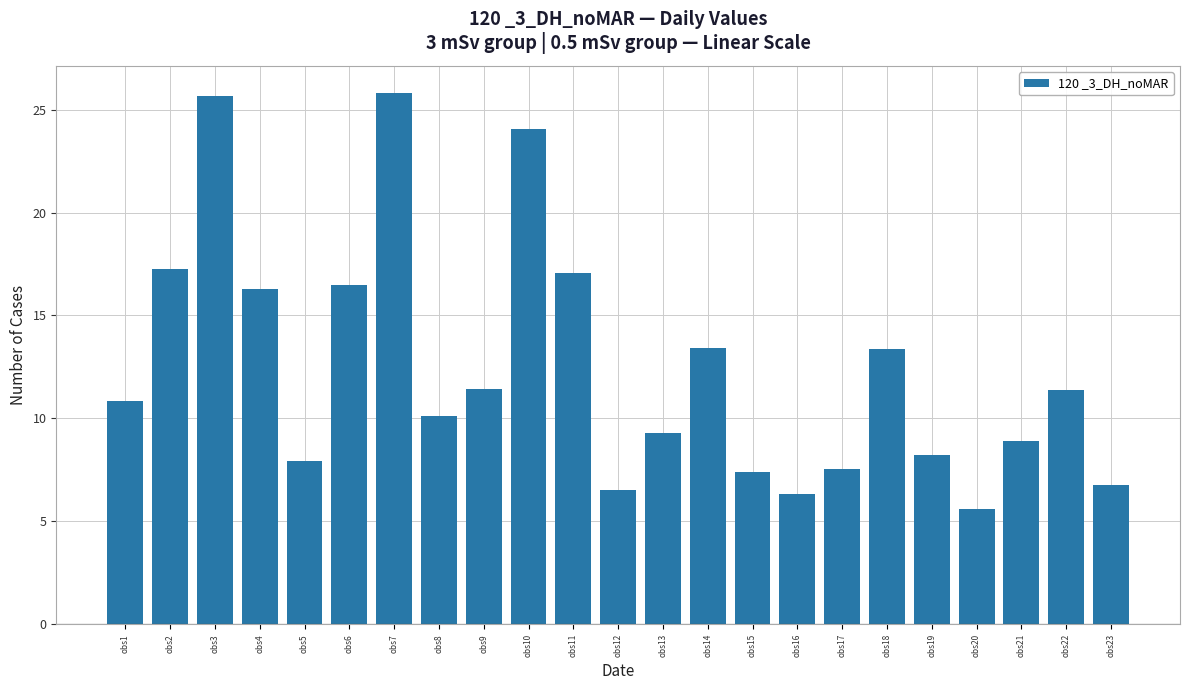

Reading right to left, what are all the values shown in this chart?

6.8	11.4	8.9	5.6	8.2	13.4	7.5	6.3	7.4	13.4	9.3	6.5	17.0	24.1	11.4	10.1	25.8	16.5	7.9	16.3	25.7	17.2	10.8